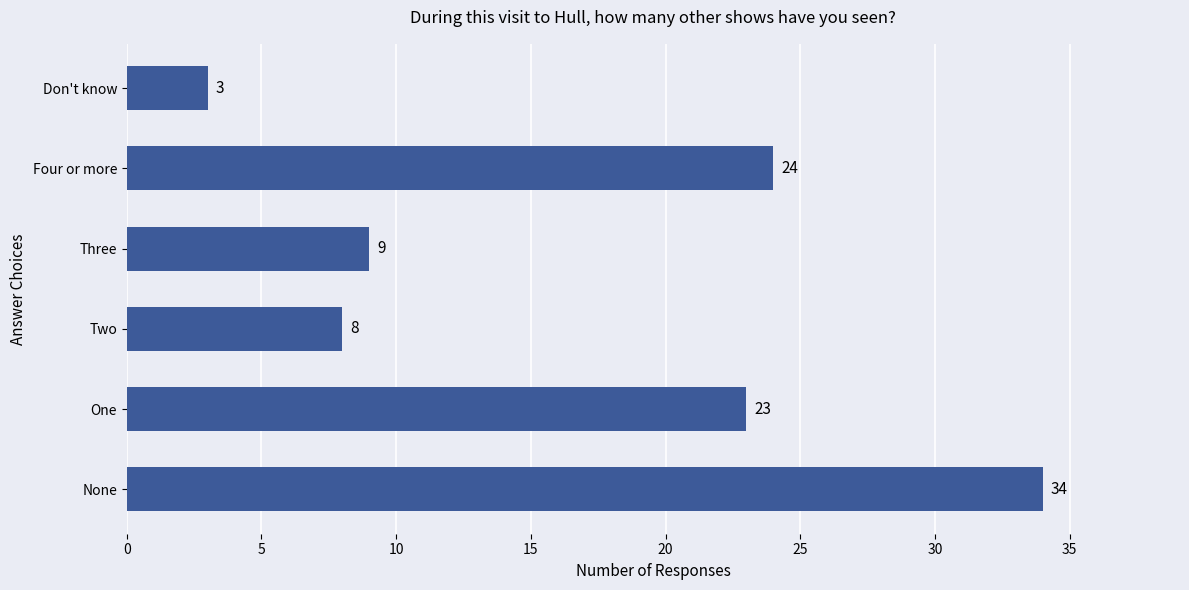

How many data points are less than 23?

3